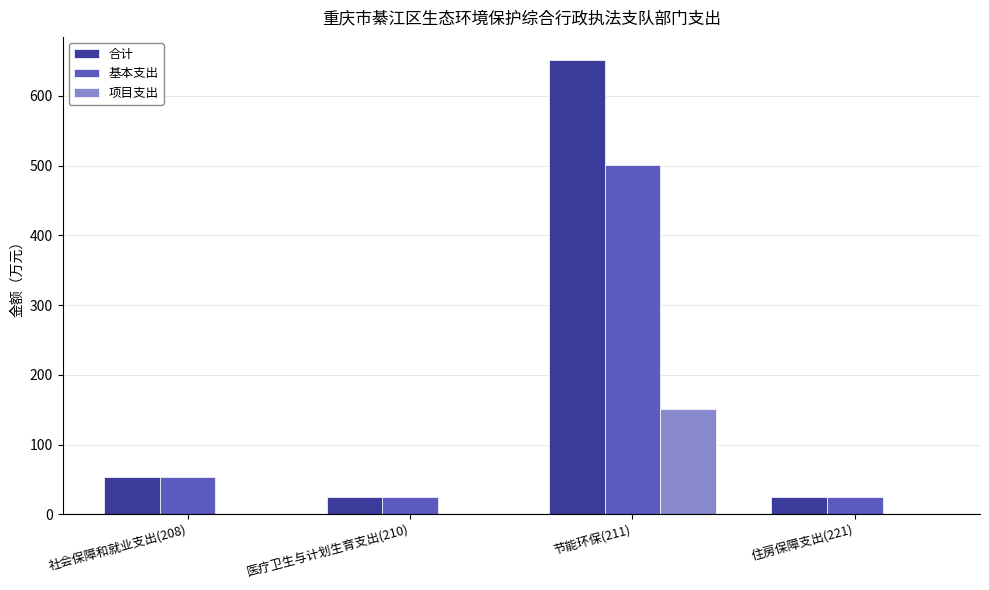

At which category is the sum across all series the highest?

节能环保(211)